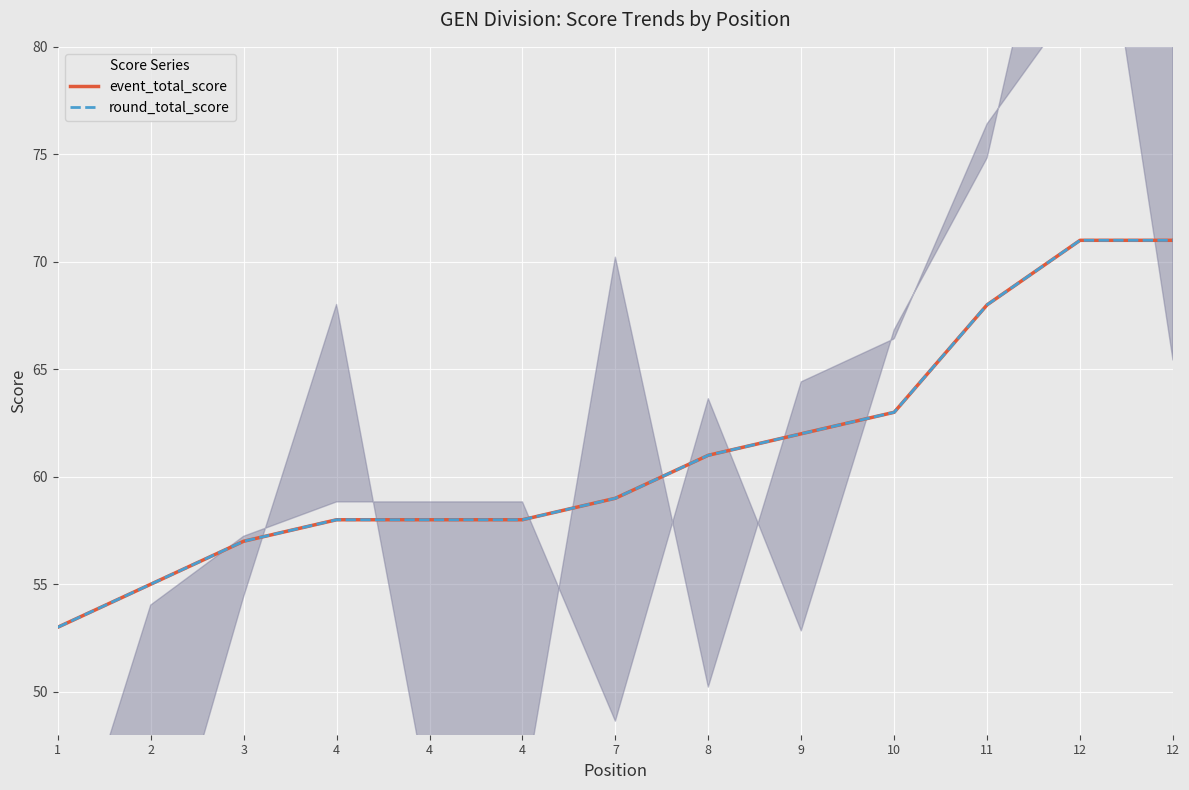

Which category has the highest value in the event_total_score series?

12